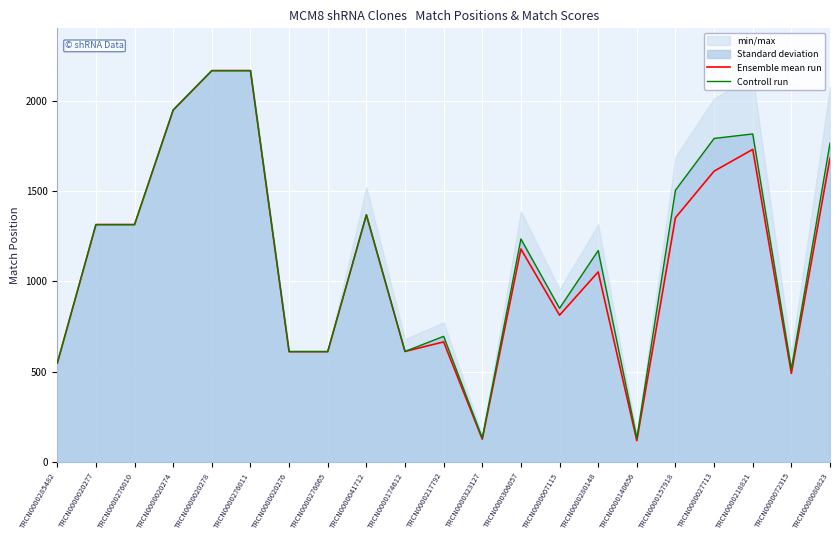

At how many categories does at least one series exceed 1753?

6